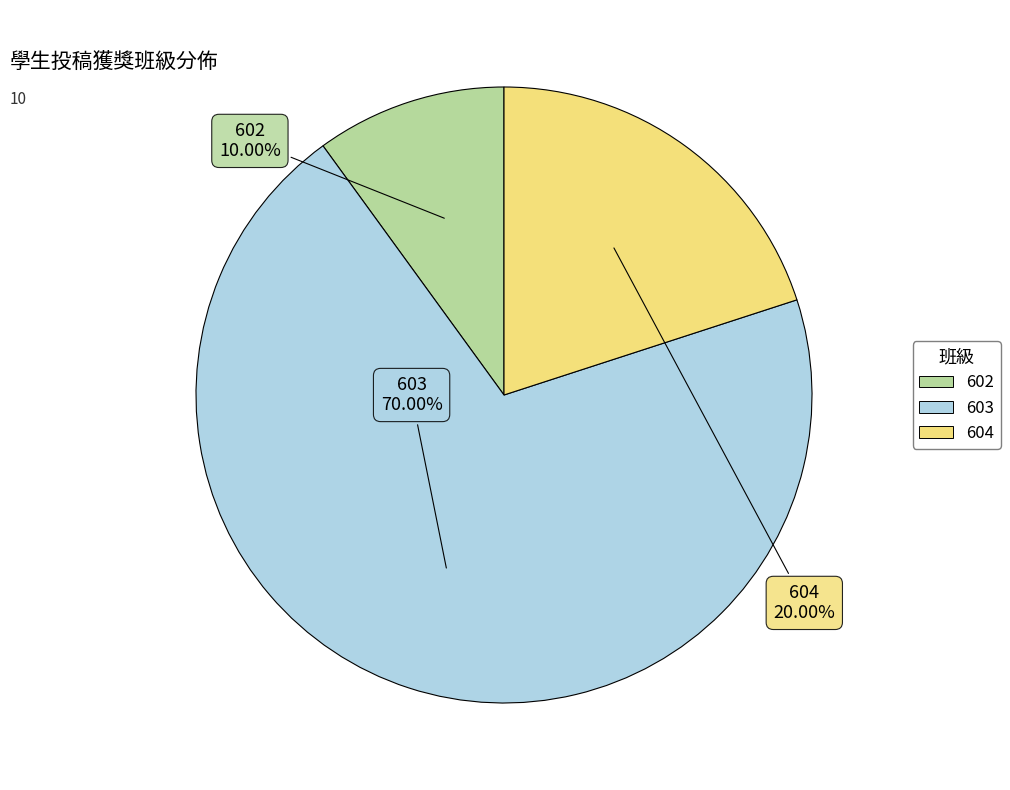

Does any single category account for the majority?

Yes